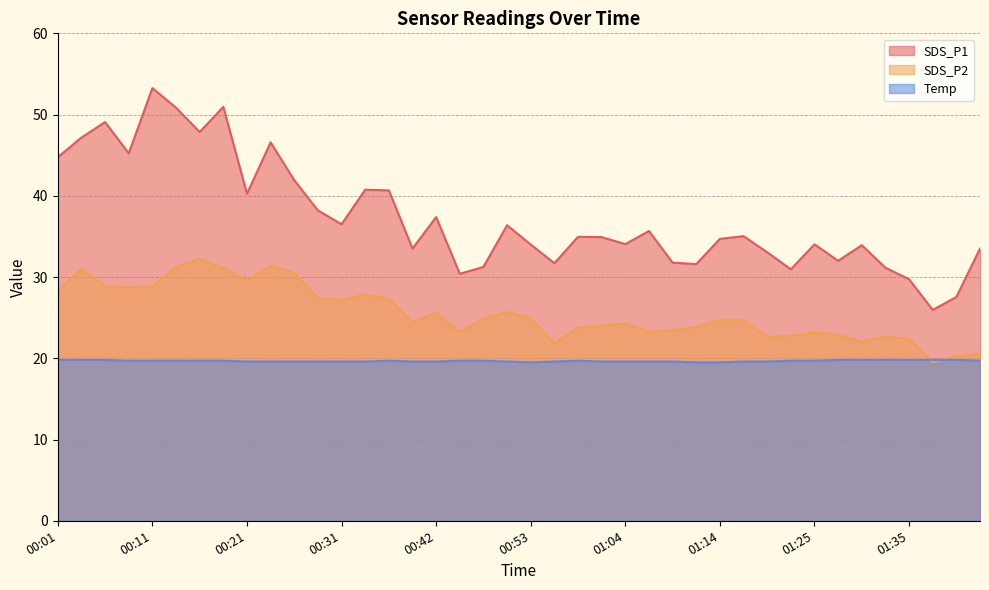

What is the sum of all Temp values?

786.7